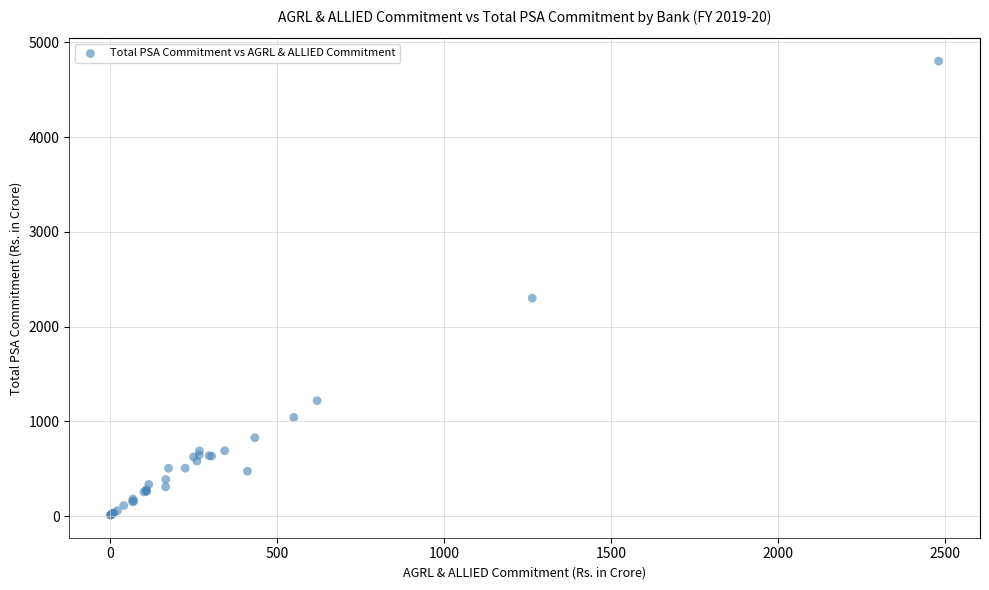

What Y value in the scatter plot is closest to 2407?

2301.3